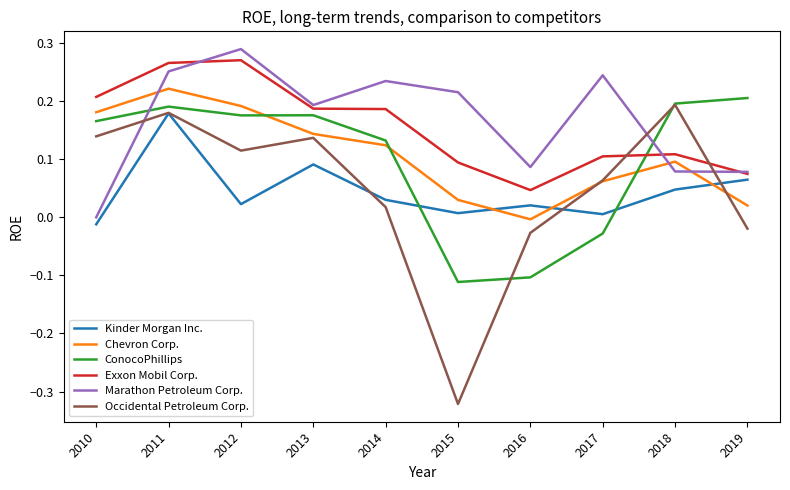

At how many categories does at least one series exceed 0?

10